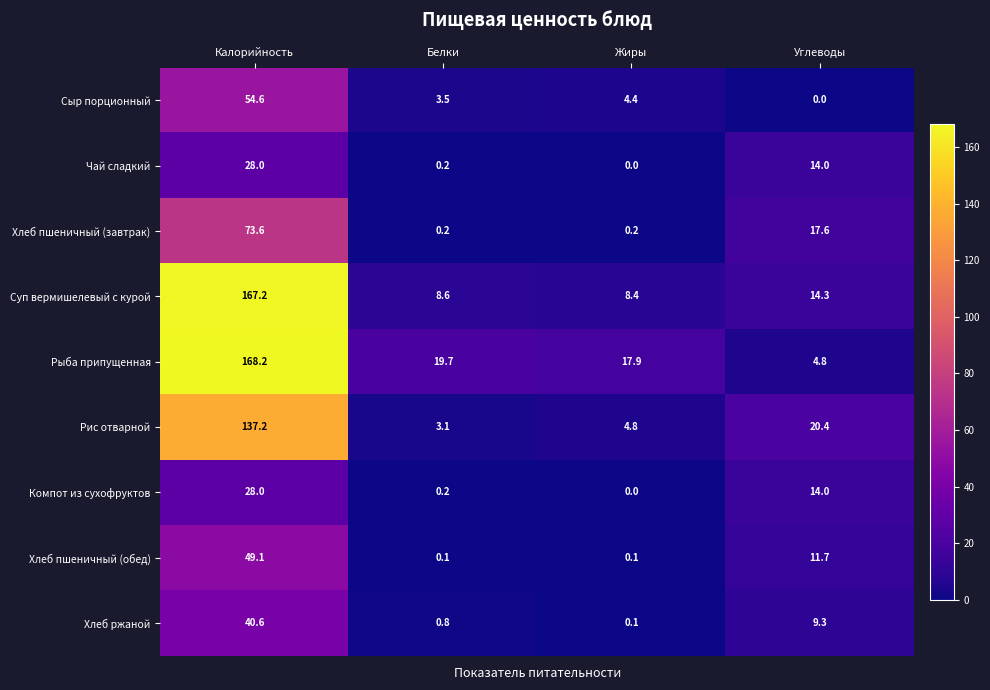

What is the sum of the Сыр порционный values at Калорийность and Углеводы?

54.6